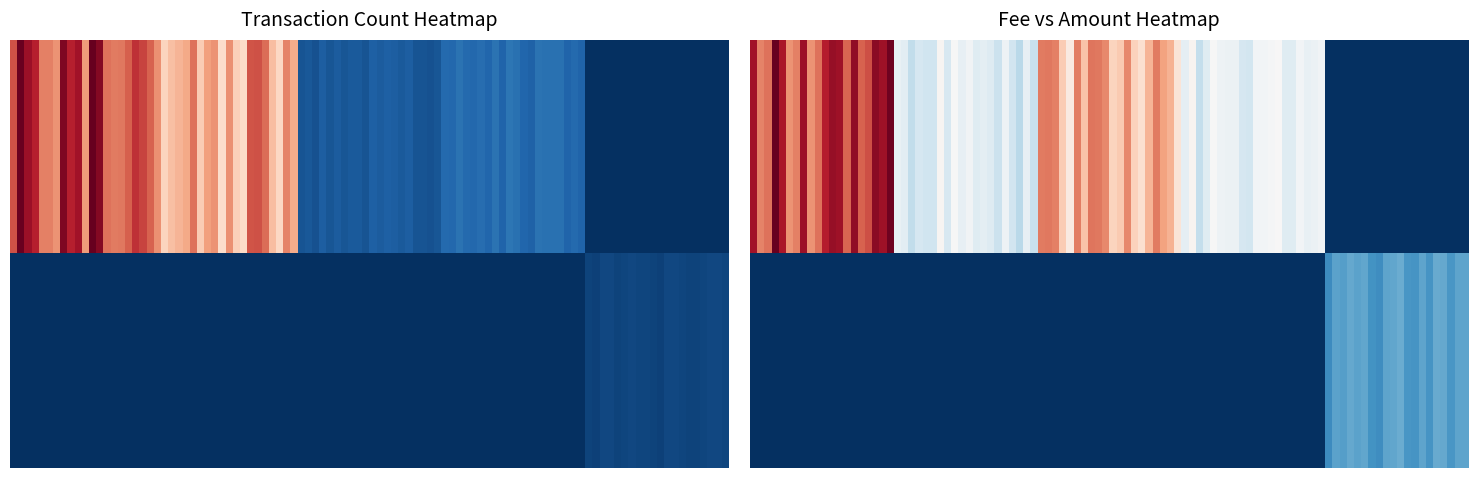

At which label does Ordinary Payment reach its peak?

S-H22M-GQCY-MM5D-G3W8X